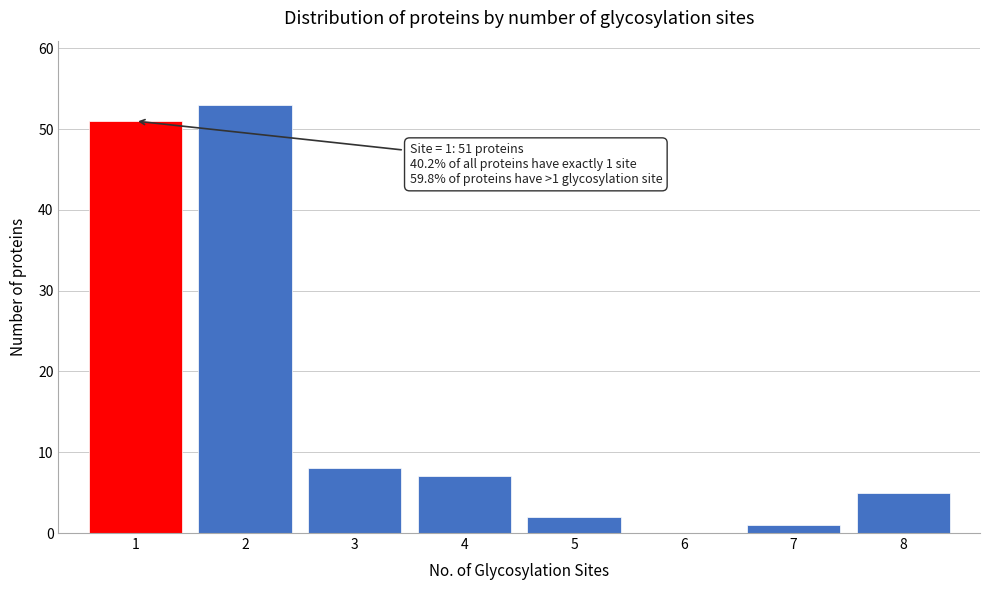

Which range on the x-axis has the tallest bar?

1.5 to 2.5